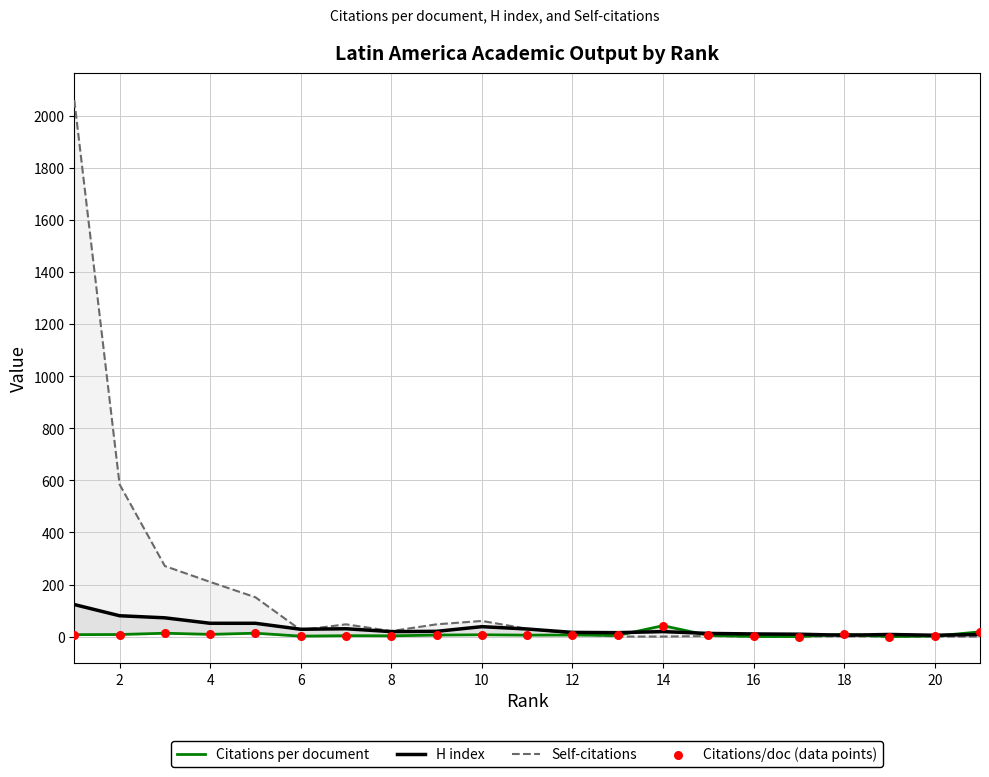

What is the total value across all series at 2?

680.7